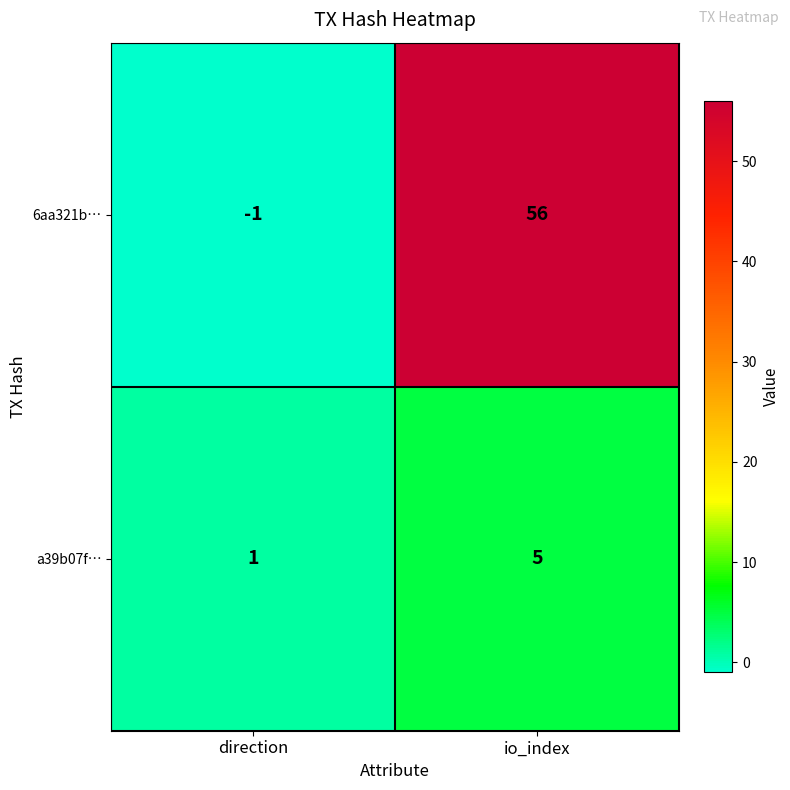

What is the sum of all 6aa321b… values?

55